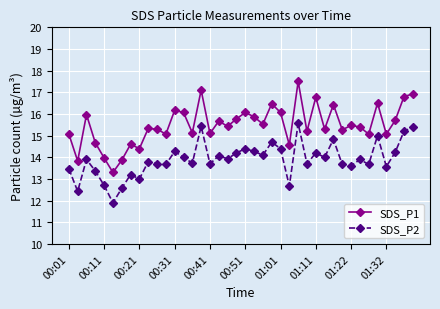

What is the average value of the SDS_P2 series?

13.9